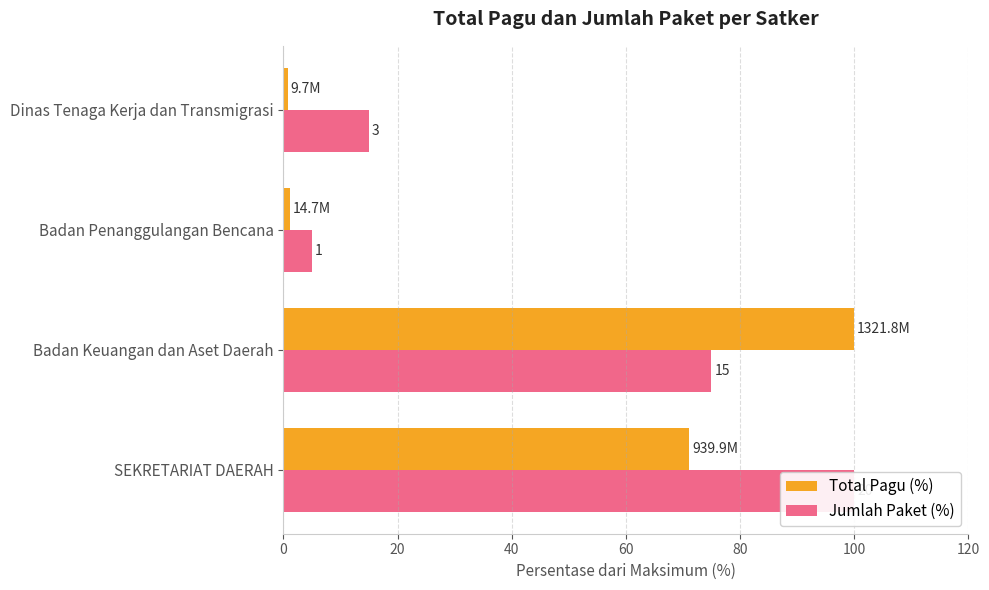

How many bars are there in each group?

2